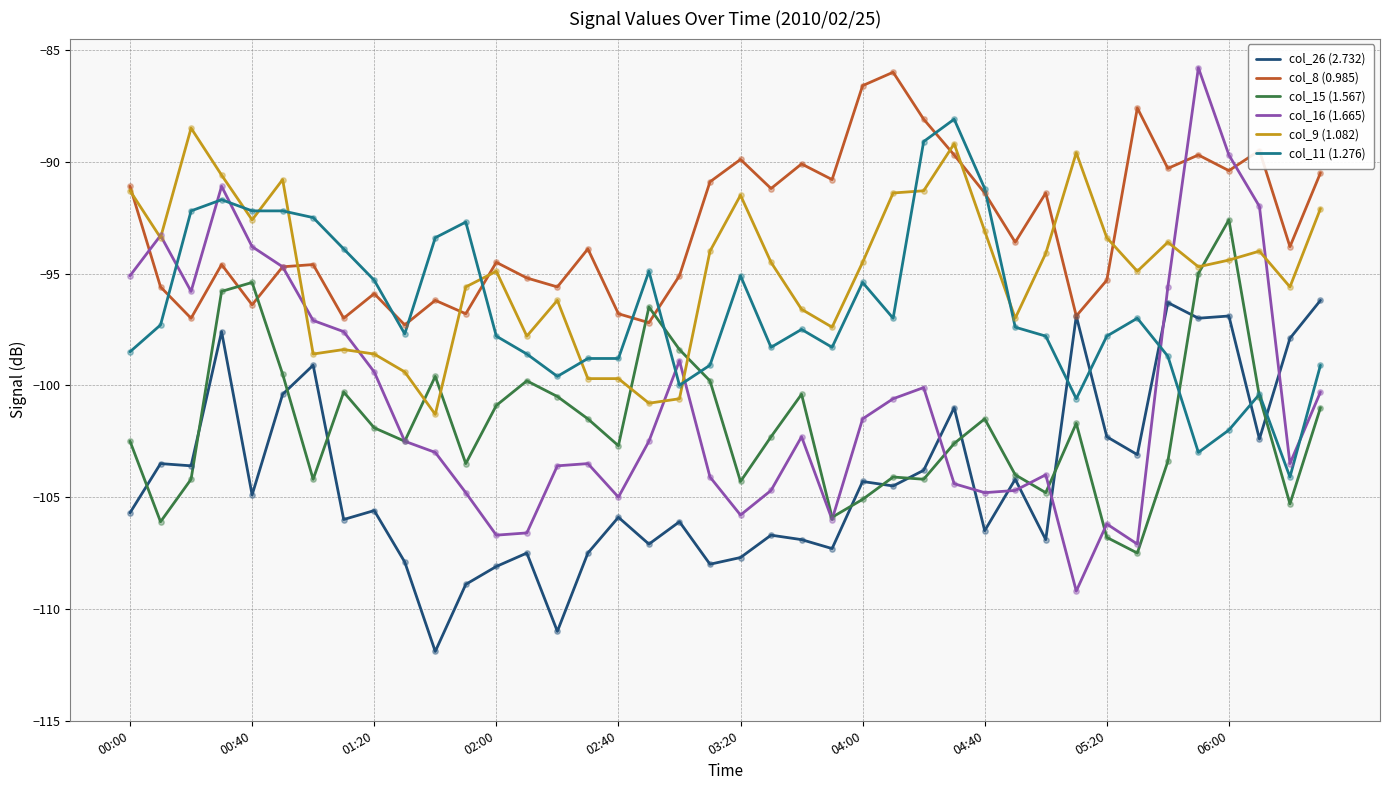

What is the highest value of the col_15 (1.567) series?

-92.6